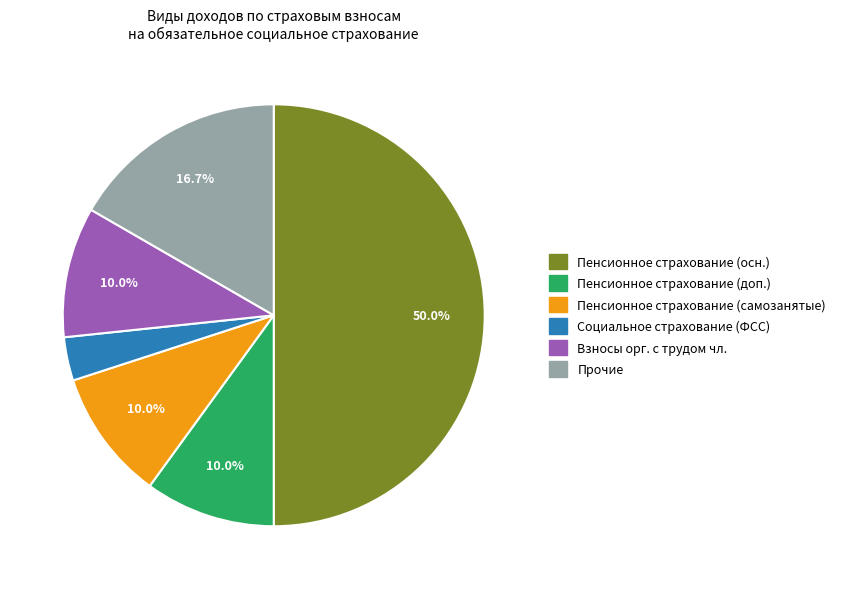

How many segments does this pie chart have?

6